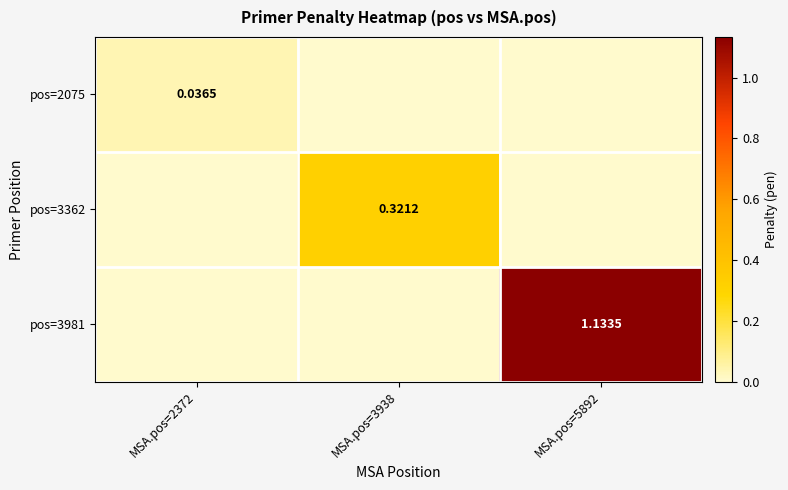

Rank the series at MSA.pos=2372 from highest to lowest value.

pos=2075, pos=3362, pos=3981